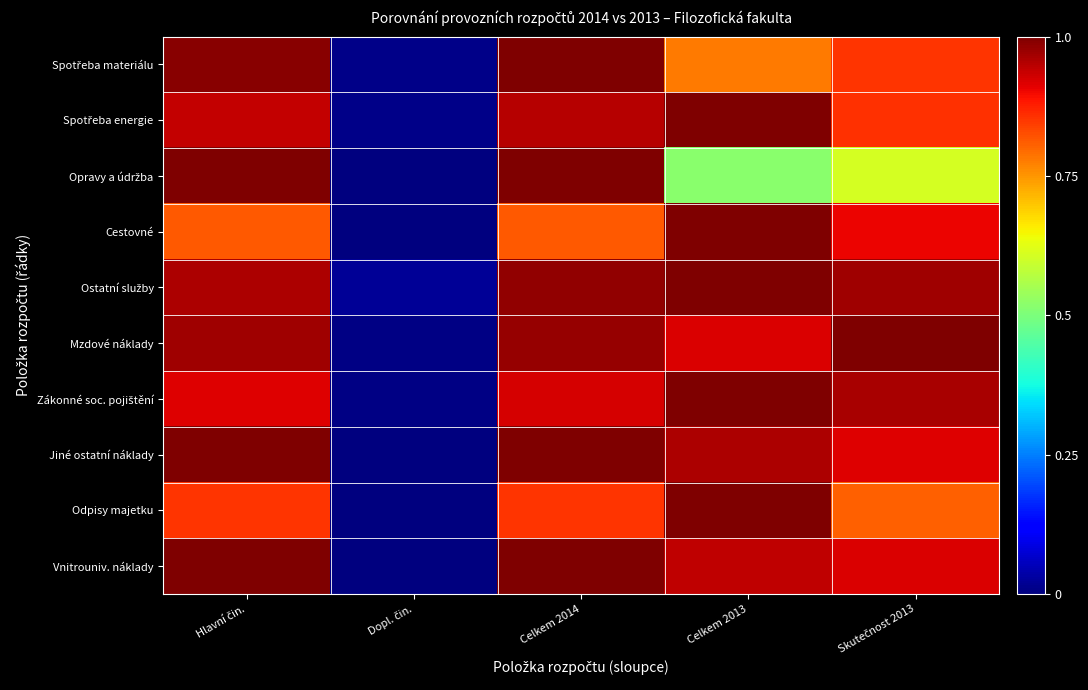

What is the difference between the maximum and second lowest values in the Jiné ostatní náklady series?

0.1